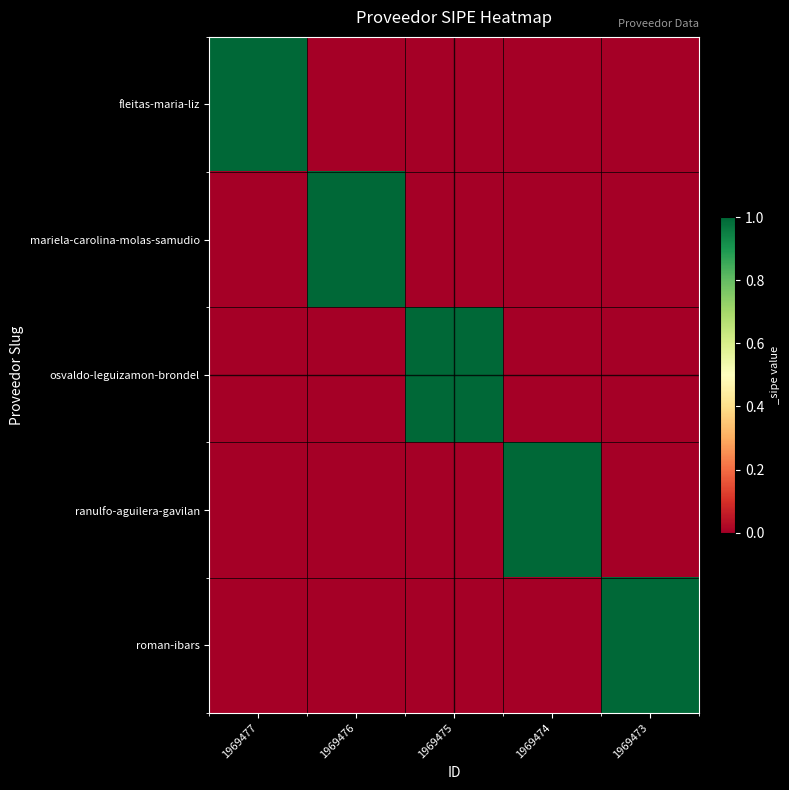

How many data points does each series have?

5